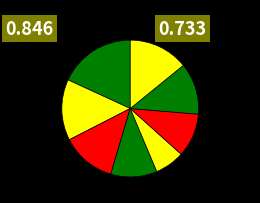

How many segments does this pie chart have?

8